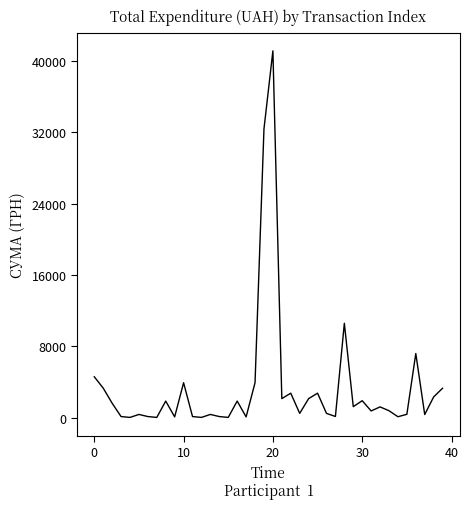

What is the difference between the maximum and minimum values?

41089.4